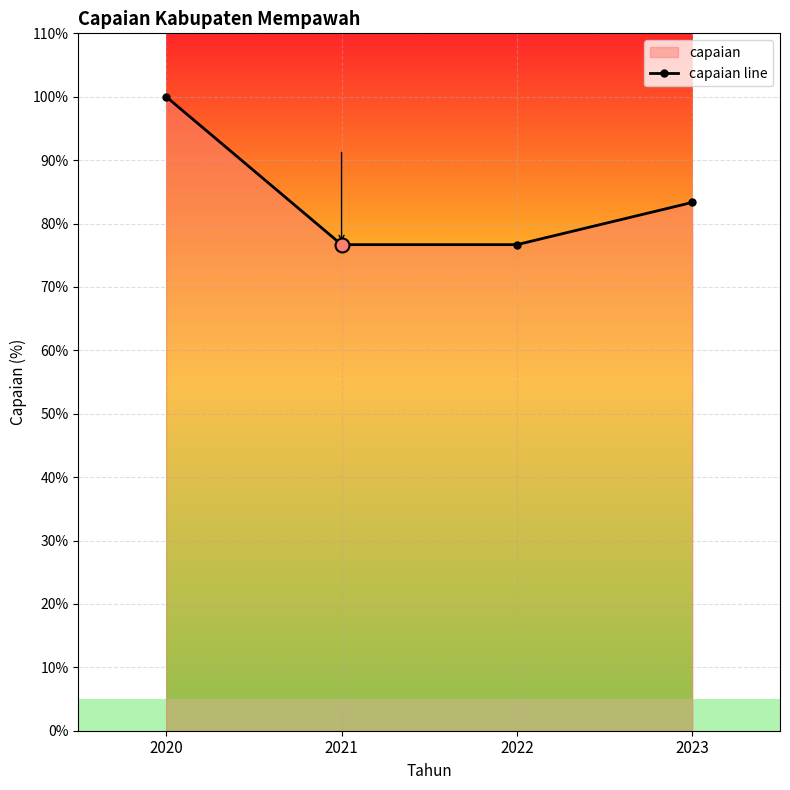

Which category has the lowest value across all series?

2021